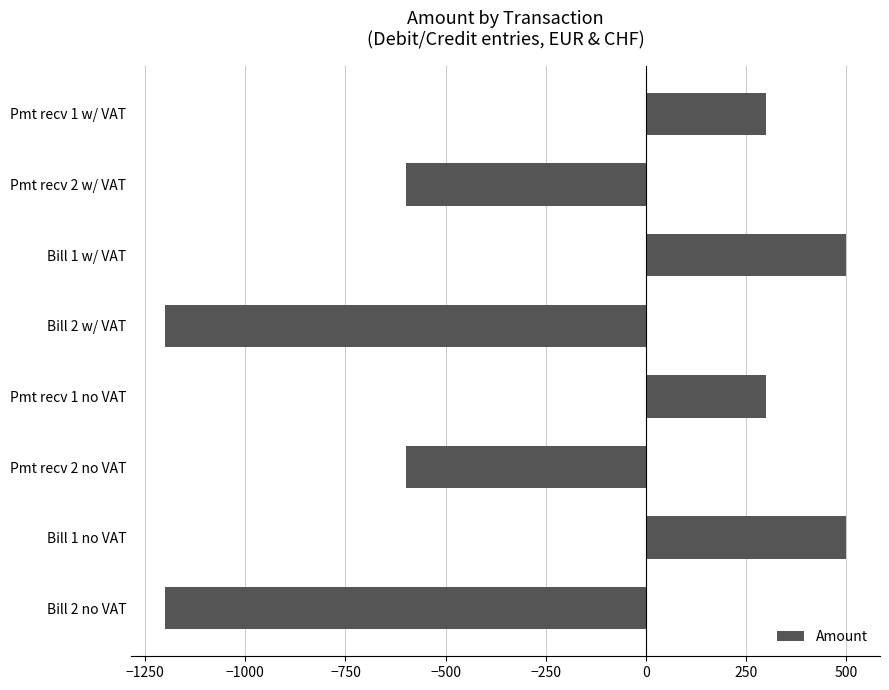

What is the value of the 1st bar from the top?

300